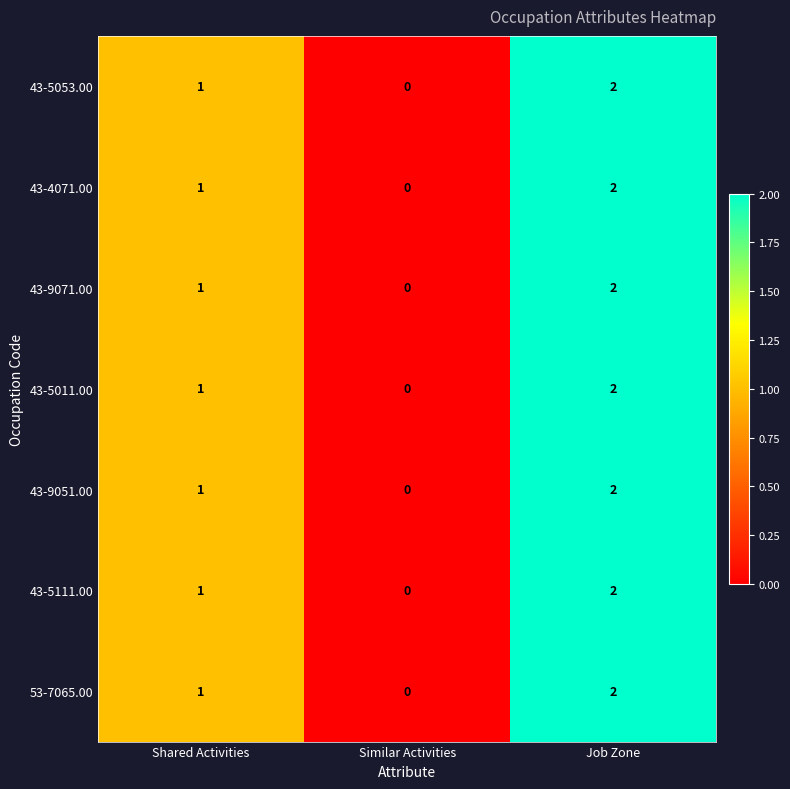

At which label does 43-5053.00 reach its peak?

Job Zone